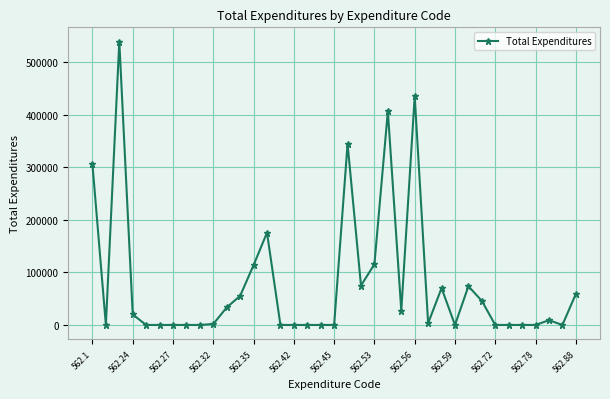

What is the maximum value shown in the chart?

539670